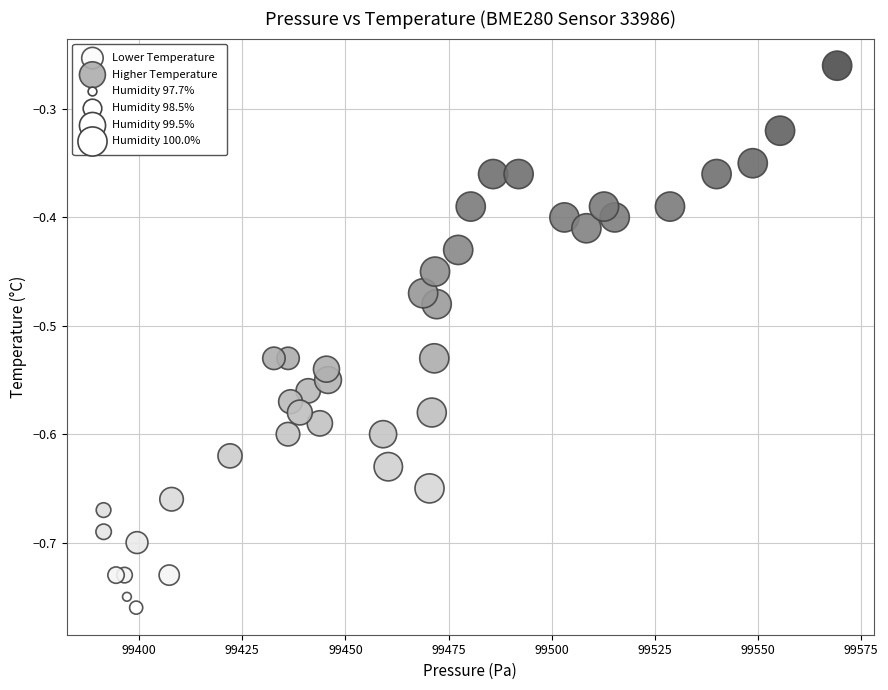

Which series reaches the maximum Y coordinate?

Higher Temperature